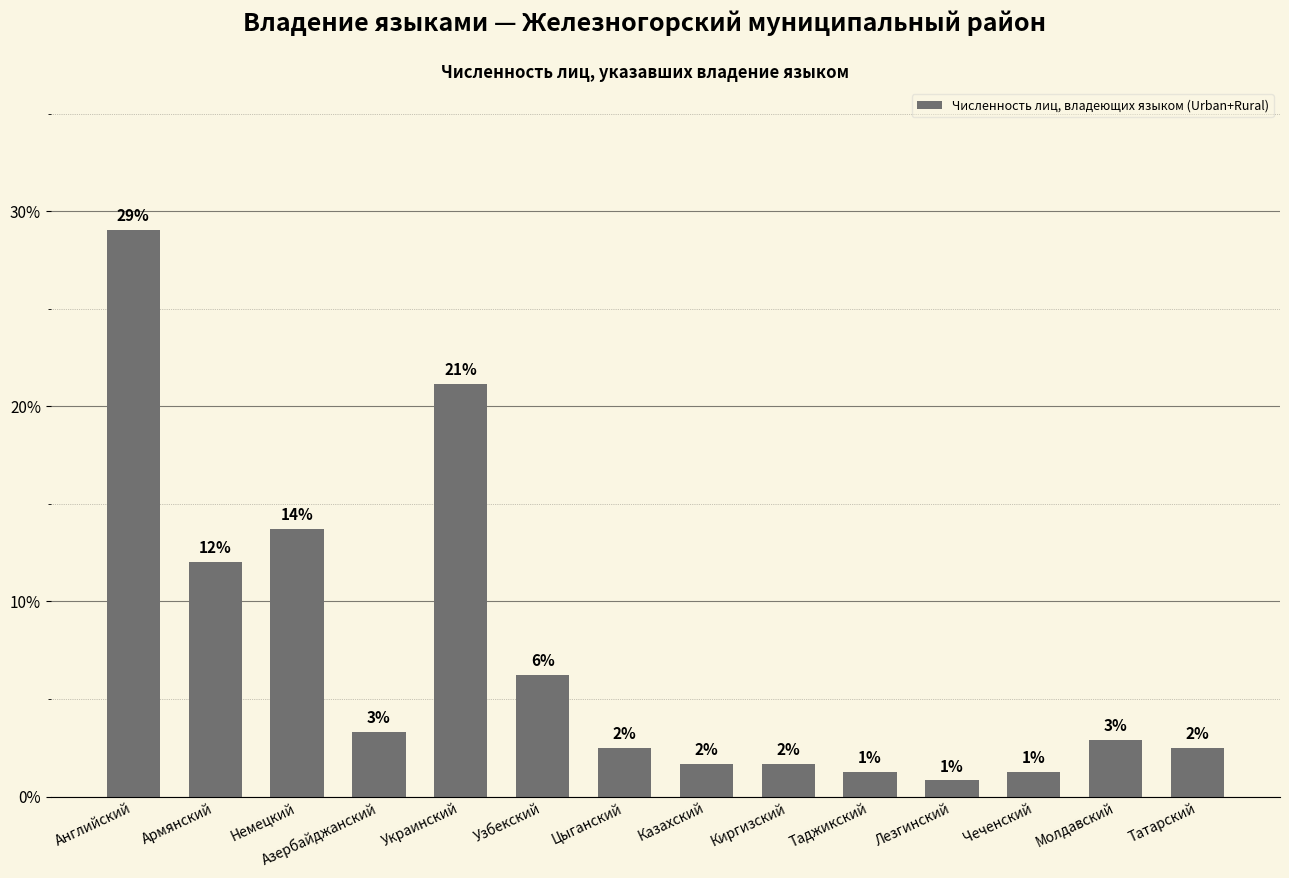

Are the bars horizontal?

No